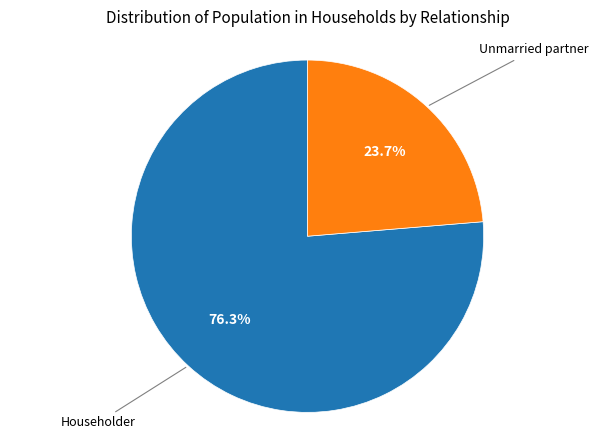

Is there a majority slice in this chart?

Yes